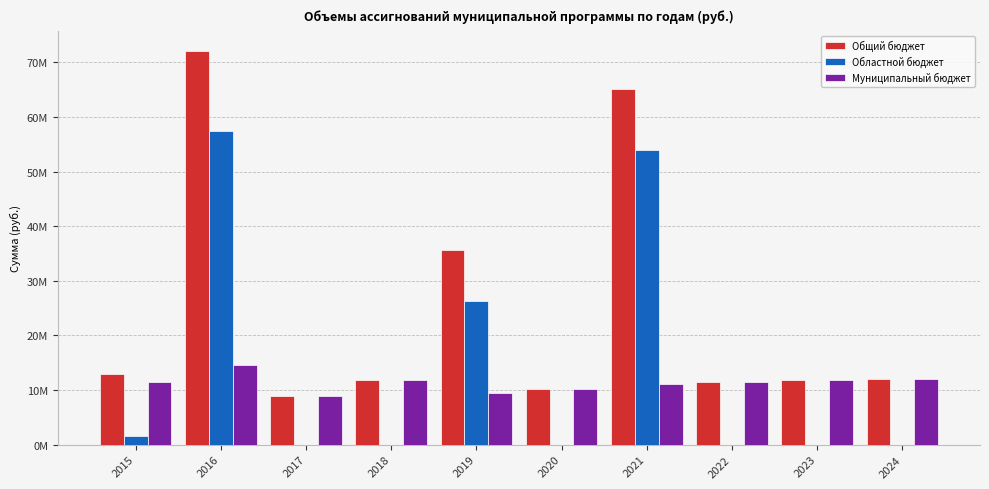

Does the chart contain stacked bars?

No